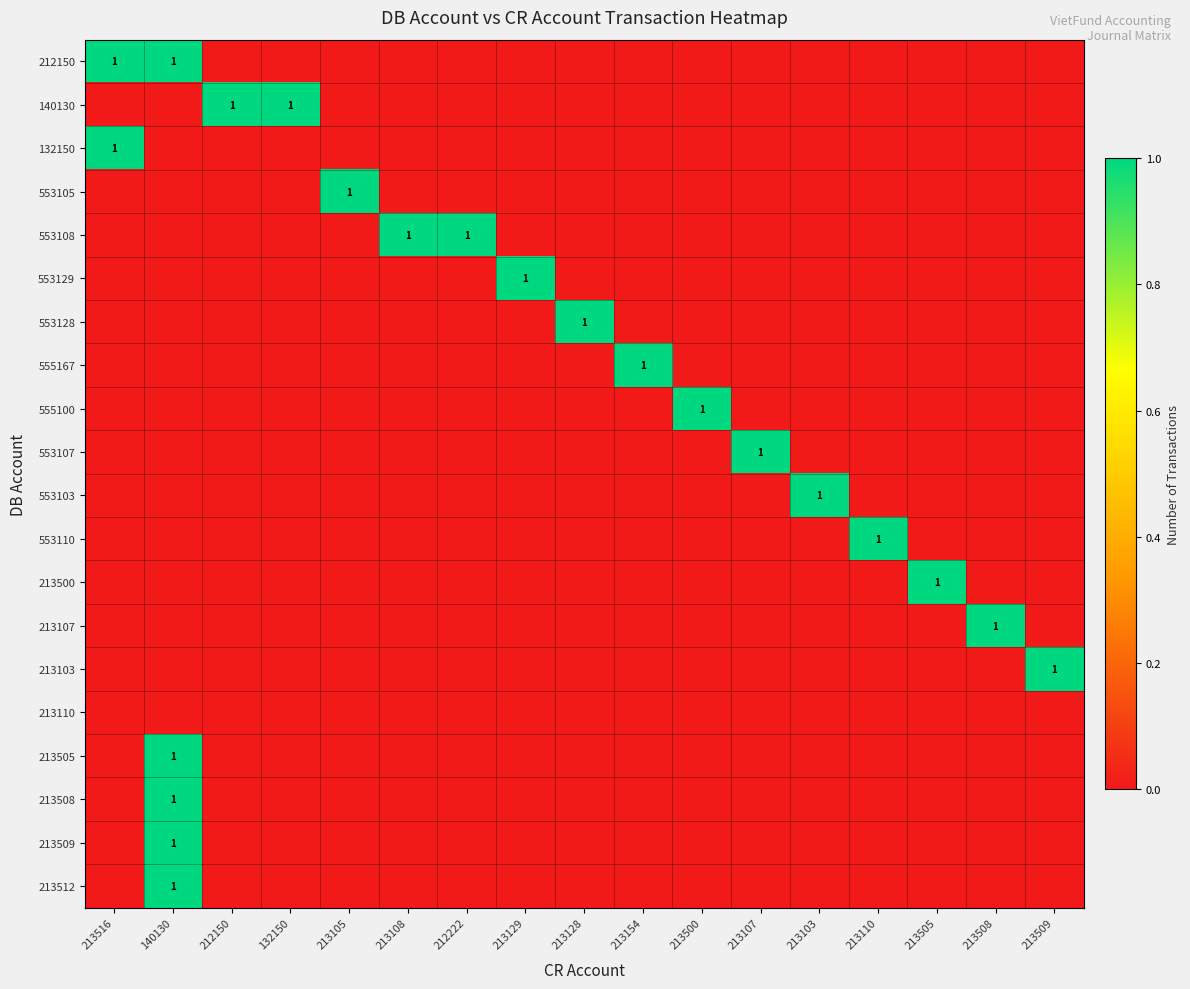

The 553103 series shows 1 at 213103. True or false?

True